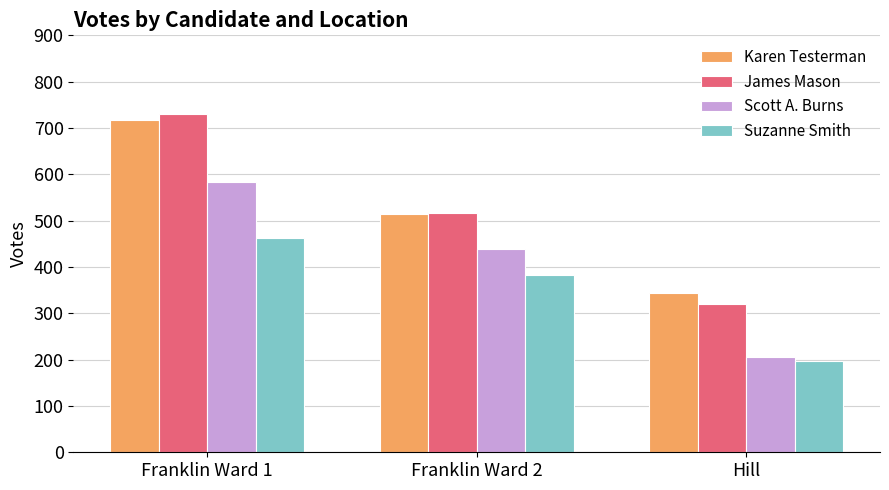

Which category has the lowest value in the James Mason series?

Hill